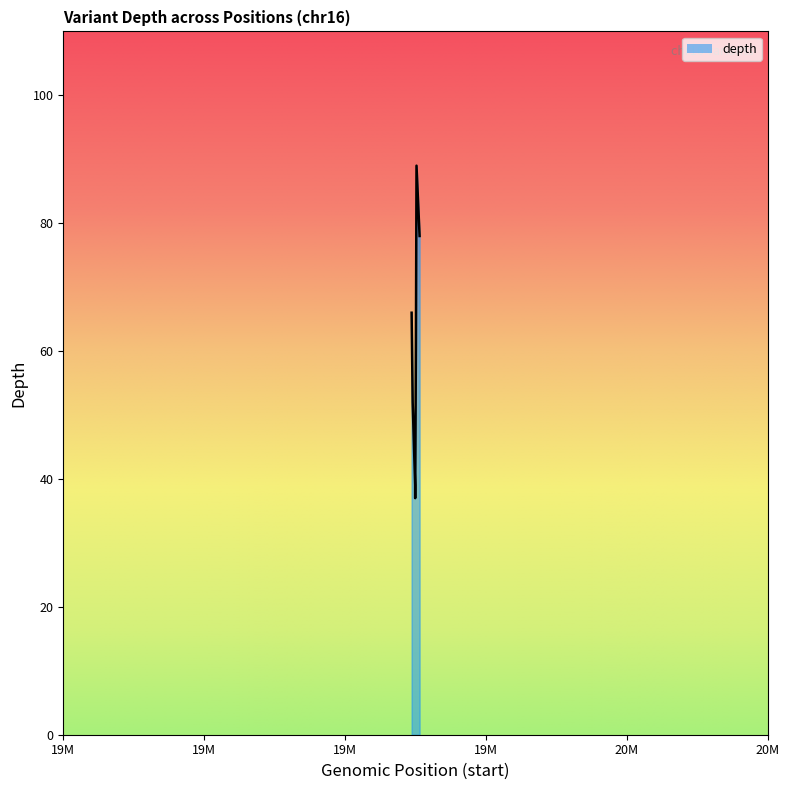

How many interior local peaks (higher than both neighbors) does the data have?

1